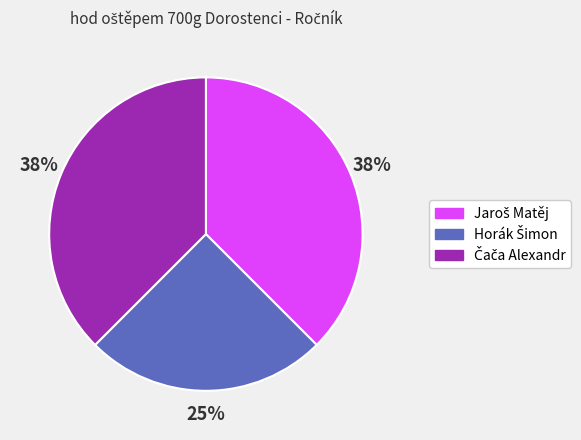

To the nearest percent, what is the average slice percentage?

33%